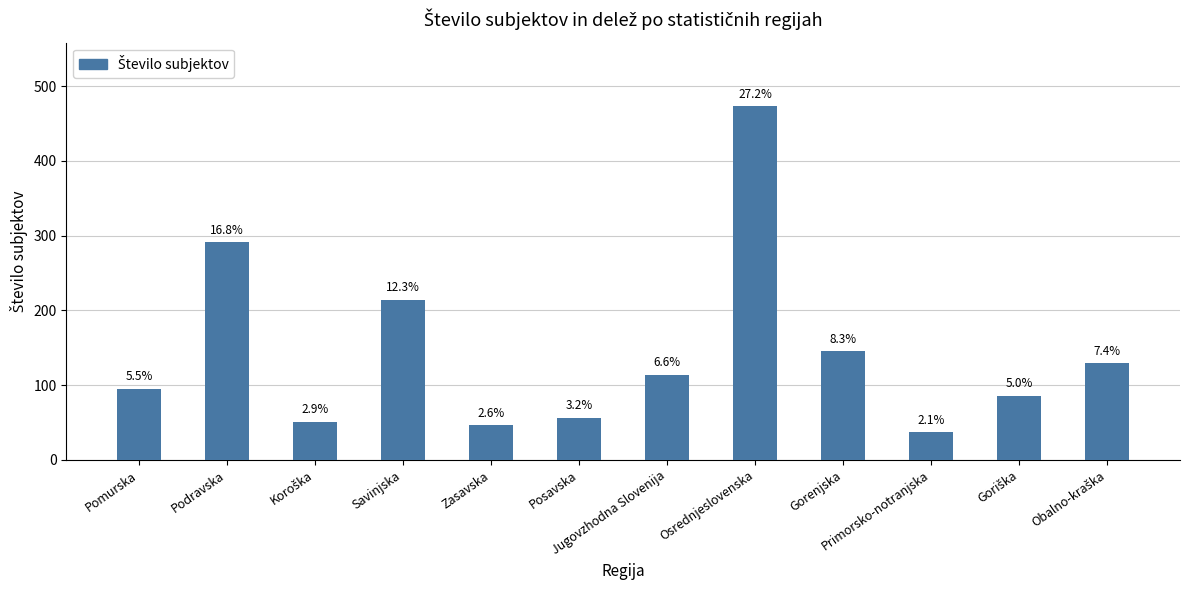

Reading left to right, transcribe all the data shown in this chart.

95	291	51	214	46	56	114	473	145	37	86	129